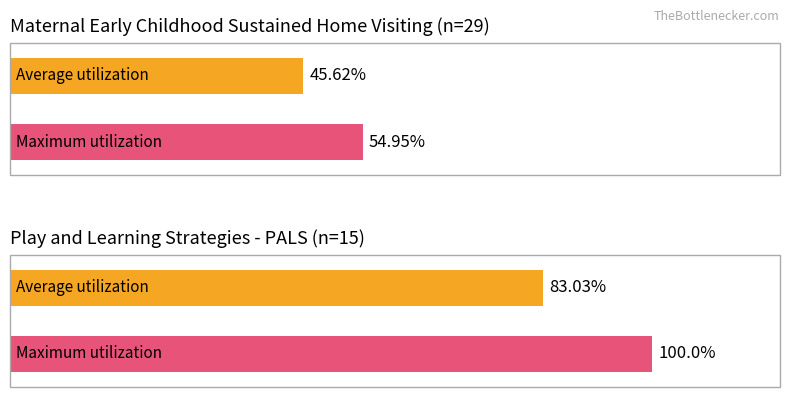

Are the bars horizontal?

Yes